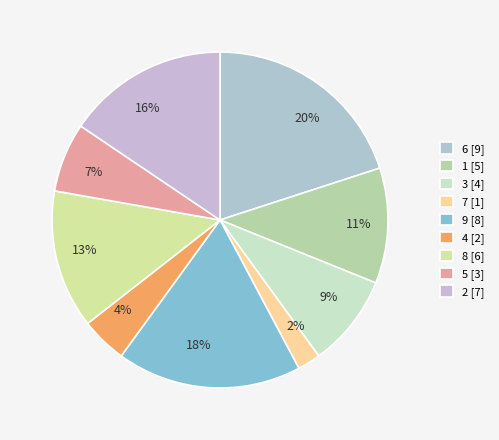

Is it true that 2 is 4% of the pie?

False